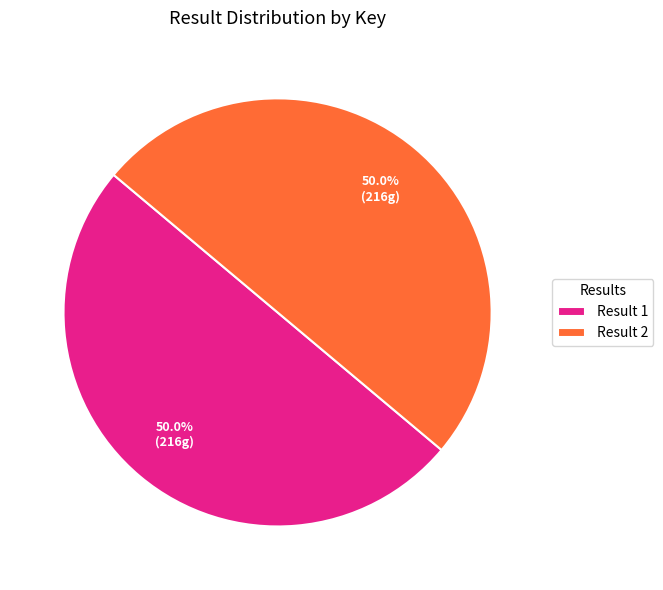

What is the ratio of the value at Result 2 to the value at Result 1?

1.0